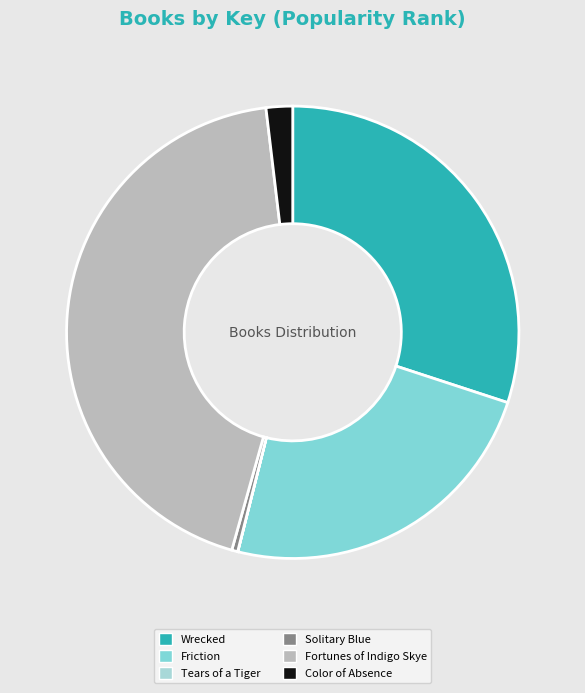

Is it true that Friction is 24% of the pie?

True